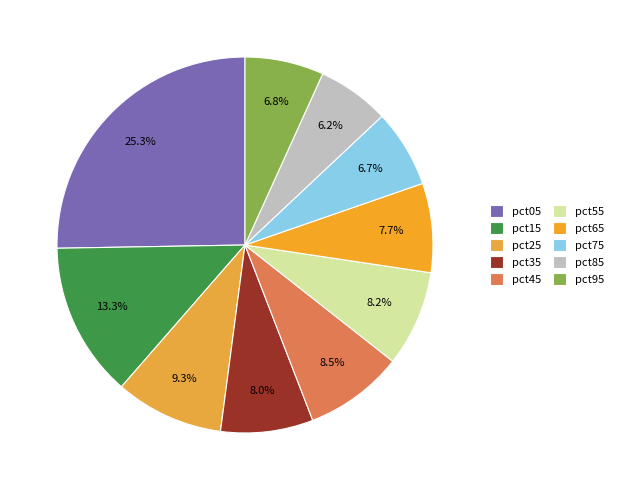

True or false: pct35 accounts for 8% of the total.

True